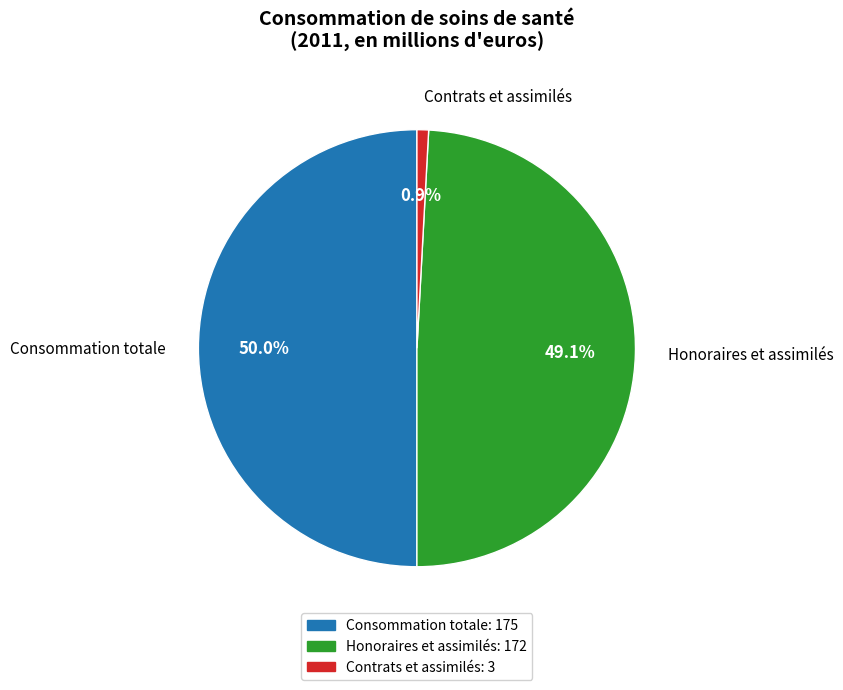

To the nearest percent, what portion does Consommation totale represent?

50%